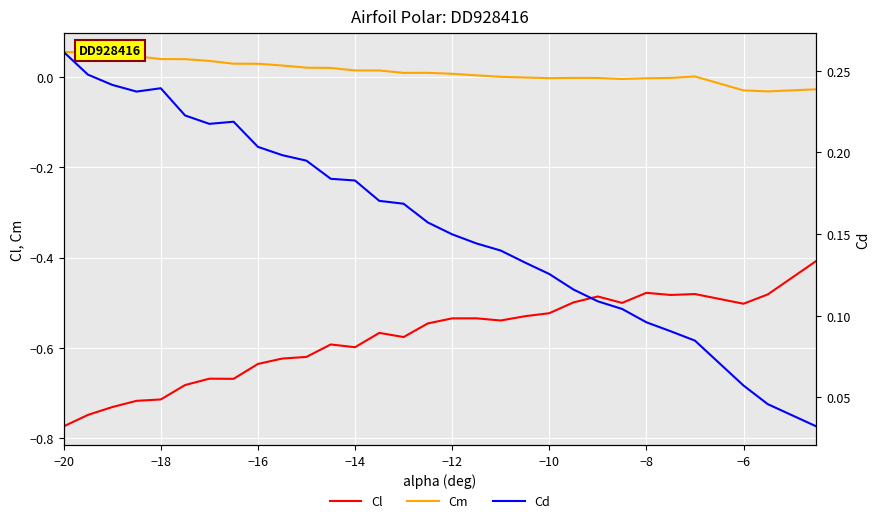

True or false: Cm and Cl cross at least once.

False